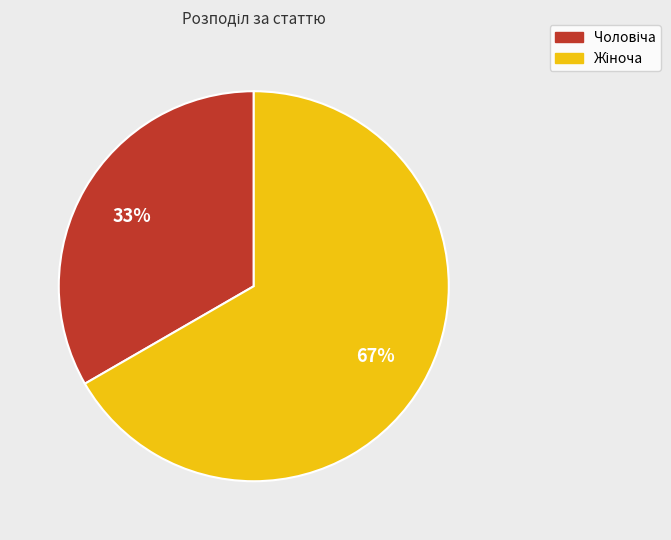

To the nearest percent, what is the average slice percentage?

50%